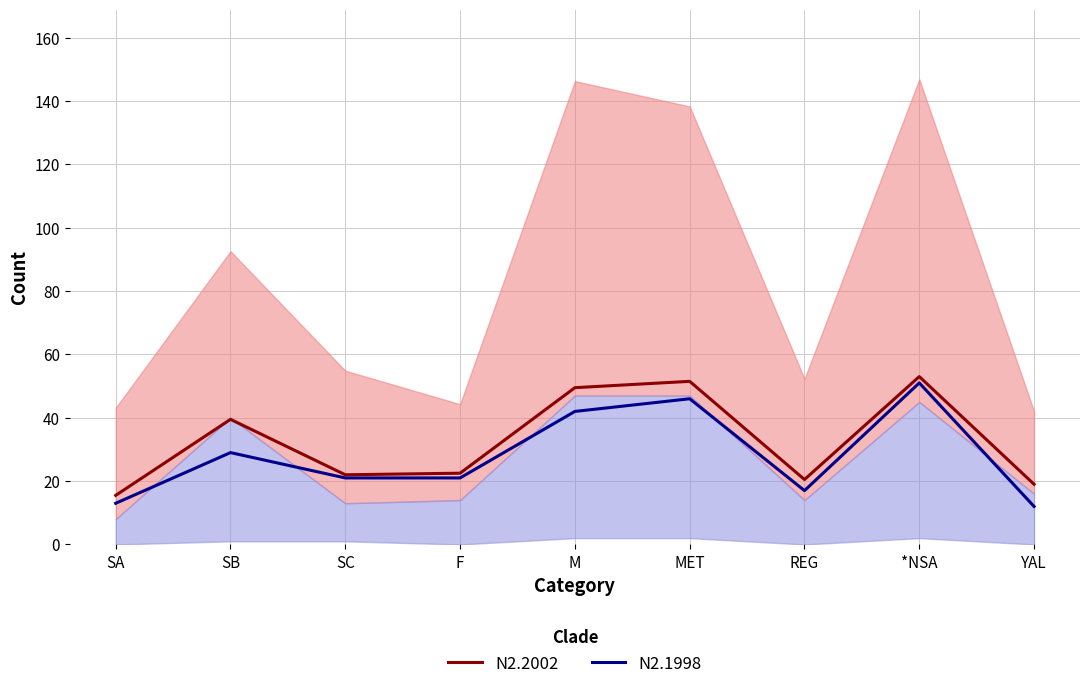

Reading right to left, what are all the values shown in this chart?

N2.2002: 19.0	53.0	20.5	51.5	49.5	22.5	22.0	39.5	15.5
N2.1998: 12.0	51.0	17.0	46.0	42.0	21.0	21.0	29.0	13.0